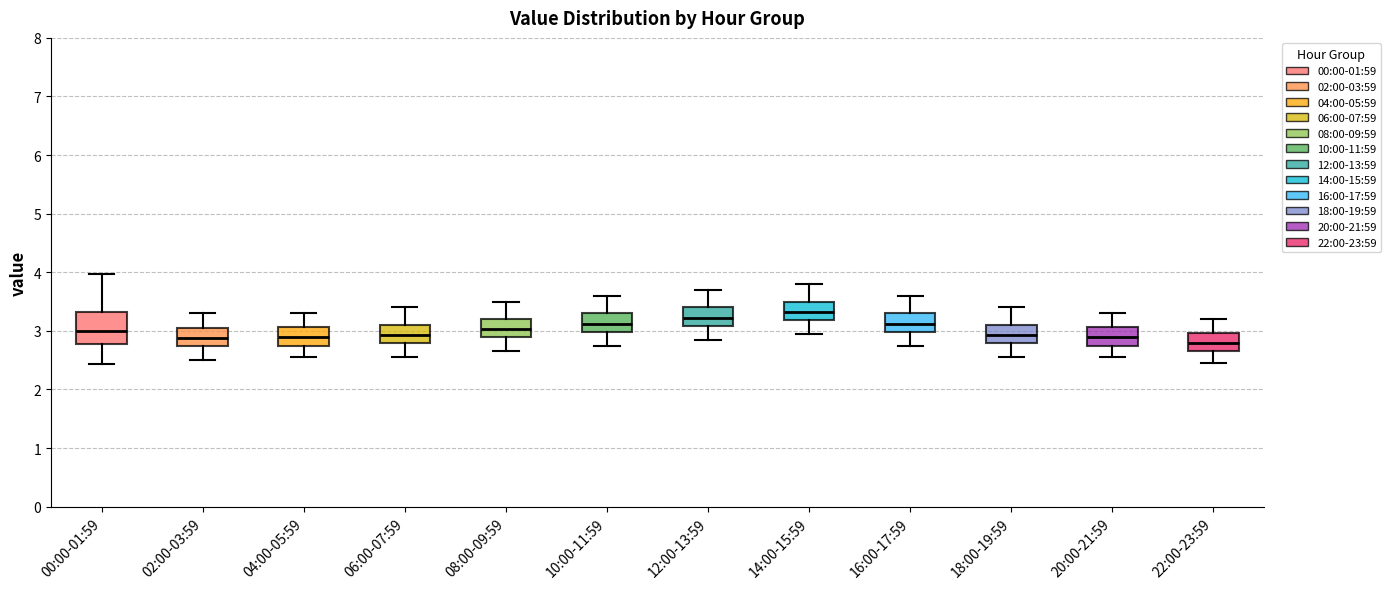

Which box is the tallest, from its lower edge to its upper edge?

00:00-01:59